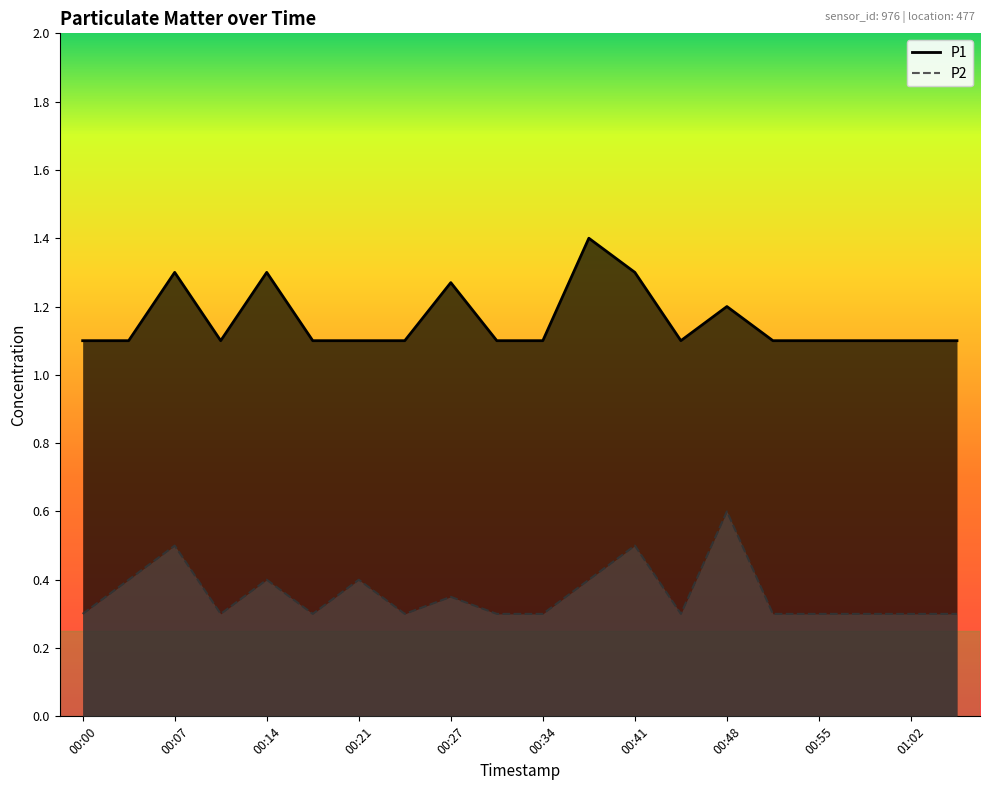

How many interior local peaks does the P1 series have?

5